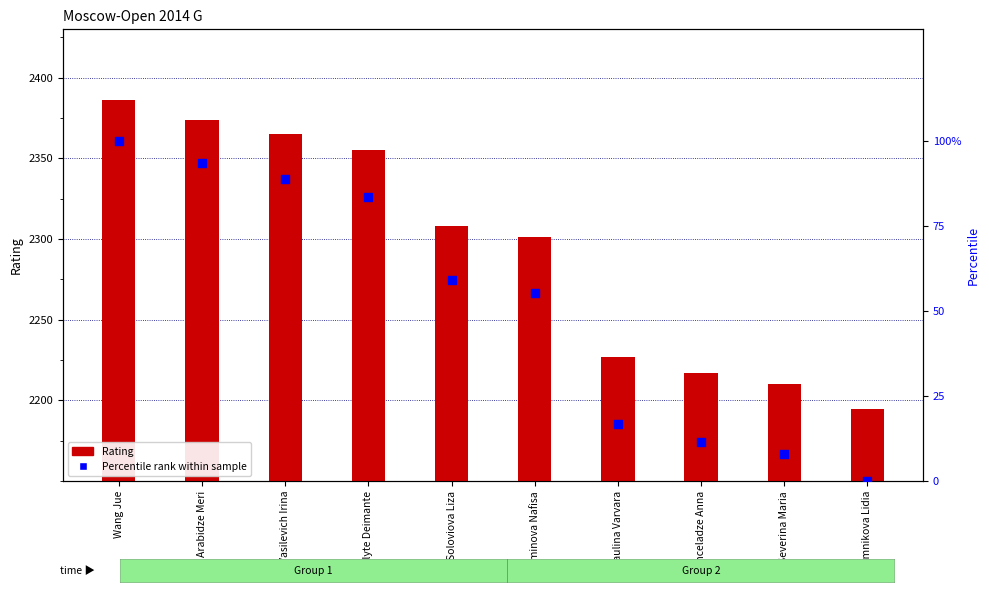

At which category is the sum across all series the highest?

Wang Jue